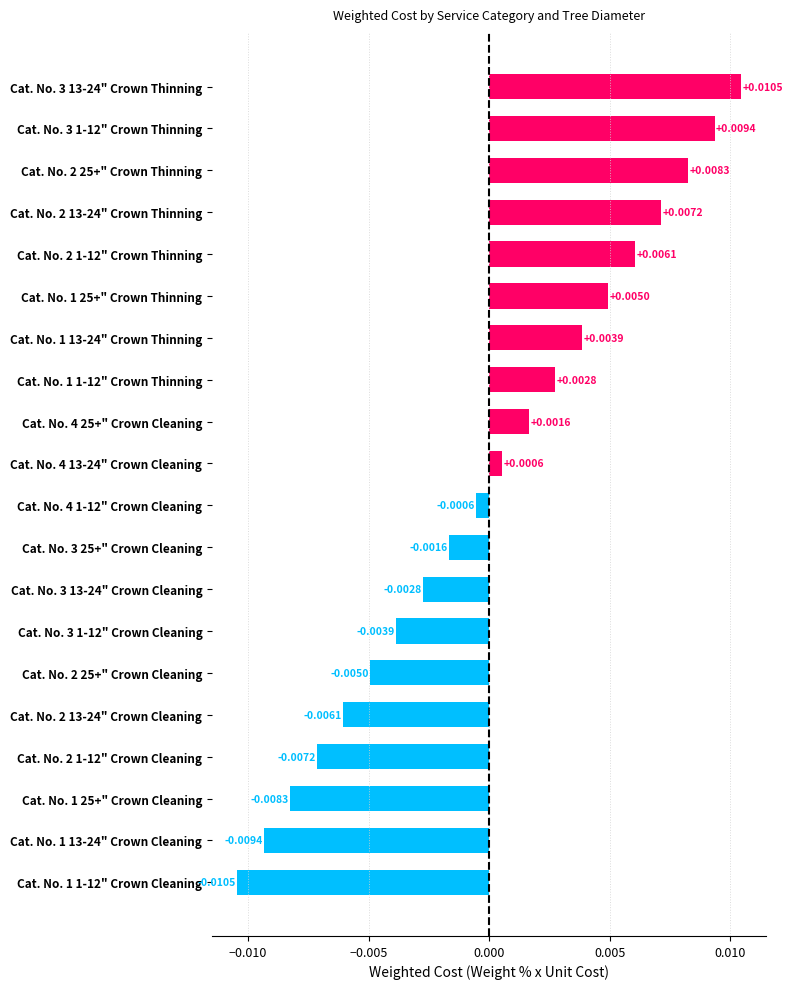

Rank the categories by value from lowest to highest.

Cat. No. 1 1-12" Crown Cleaning, Cat. No. 1 13-24" Crown Cleaning, Cat. No. 1 25+" Crown Cleaning, Cat. No. 2 1-12" Crown Cleaning, Cat. No. 2 13-24" Crown Cleaning, Cat. No. 2 25+" Crown Cleaning, Cat. No. 3 1-12" Crown Cleaning, Cat. No. 3 13-24" Crown Cleaning, Cat. No. 3 25+" Crown Cleaning, Cat. No. 4 1-12" Crown Cleaning, Cat. No. 4 13-24" Crown Cleaning, Cat. No. 4 25+" Crown Cleaning, Cat. No. 1 1-12" Crown Thinning, Cat. No. 1 13-24" Crown Thinning, Cat. No. 1 25+" Crown Thinning, Cat. No. 2 1-12" Crown Thinning, Cat. No. 2 13-24" Crown Thinning, Cat. No. 2 25+" Crown Thinning, Cat. No. 3 1-12" Crown Thinning, Cat. No. 3 13-24" Crown Thinning